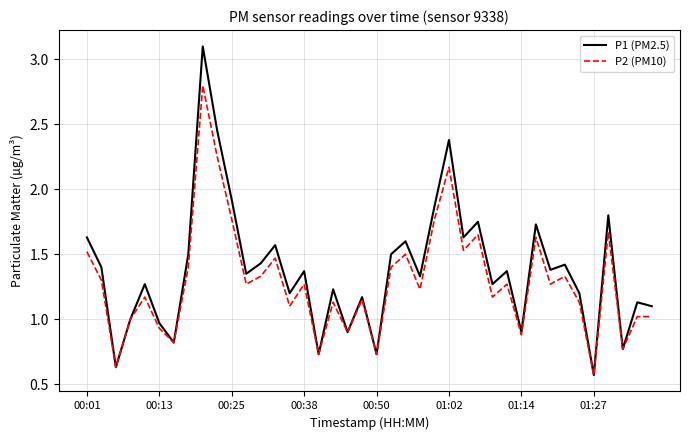

How many lines are shown in the chart?

2